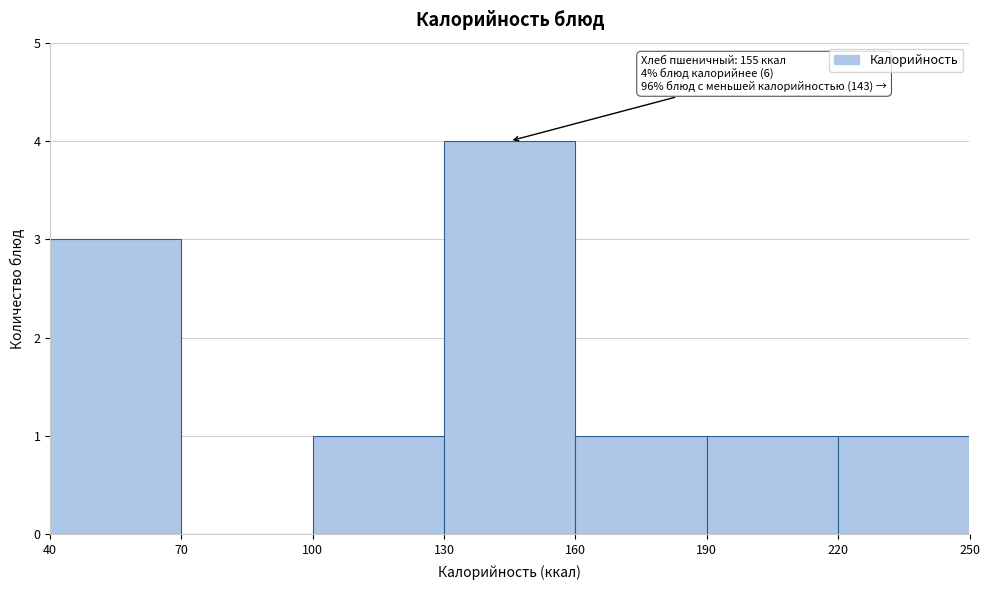

Over which range of the x-axis is the bar tallest?

130 to 160